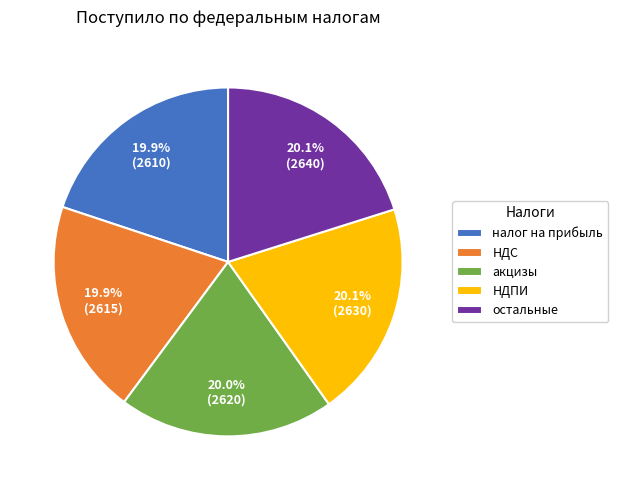

Combined, do остальные and акцизы account for over 50%?

No